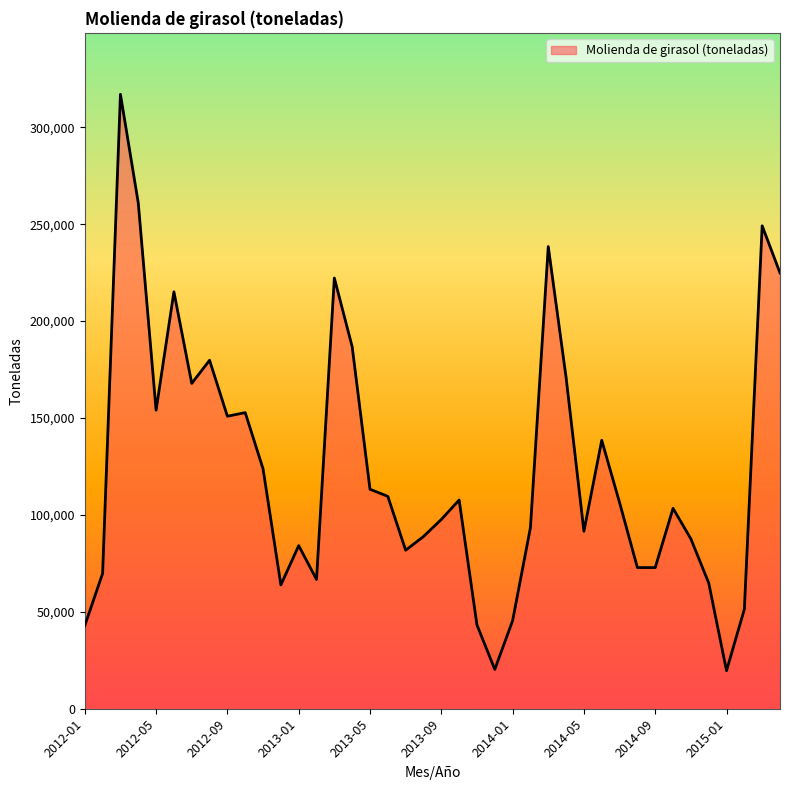

What is the greatest value displayed?

317051